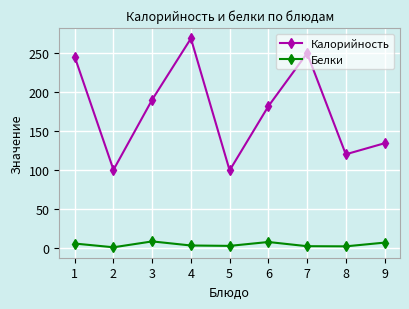

What is the value of the Белки point at the 6th from the left?

7.2